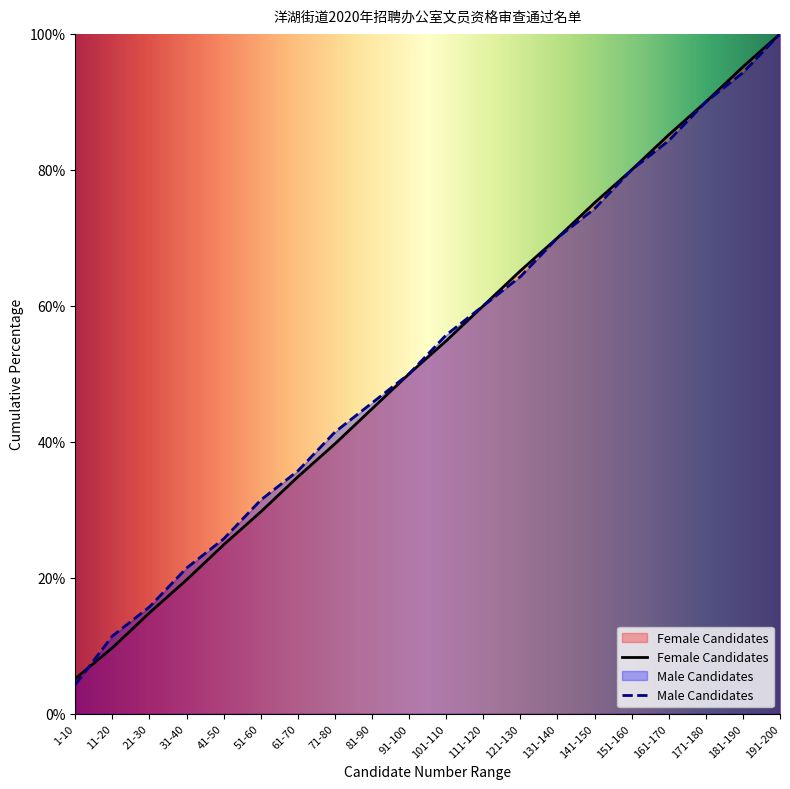

What are all the series names shown in the legend?

Female Candidates, Male Candidates